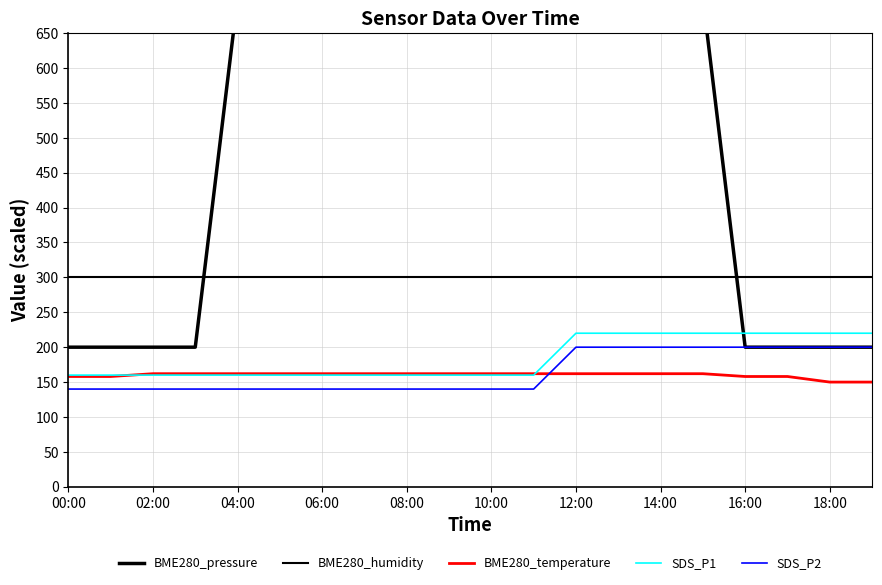

True or false: BME280_humidity and SDS_P2 intersect in this chart.

False